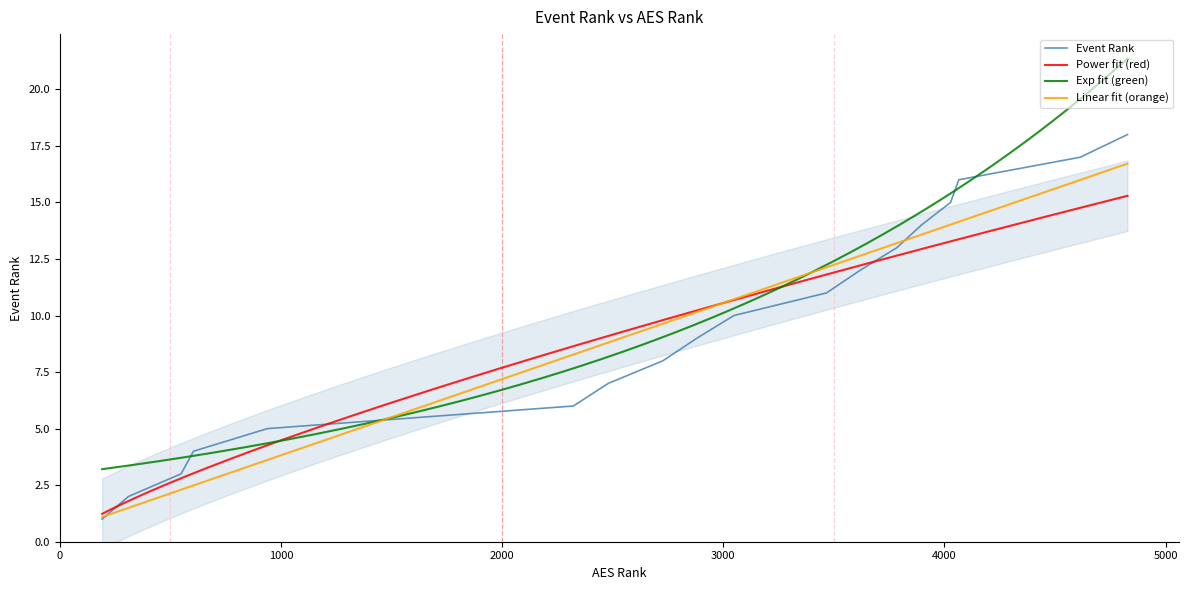

What is the sum of all values?

171